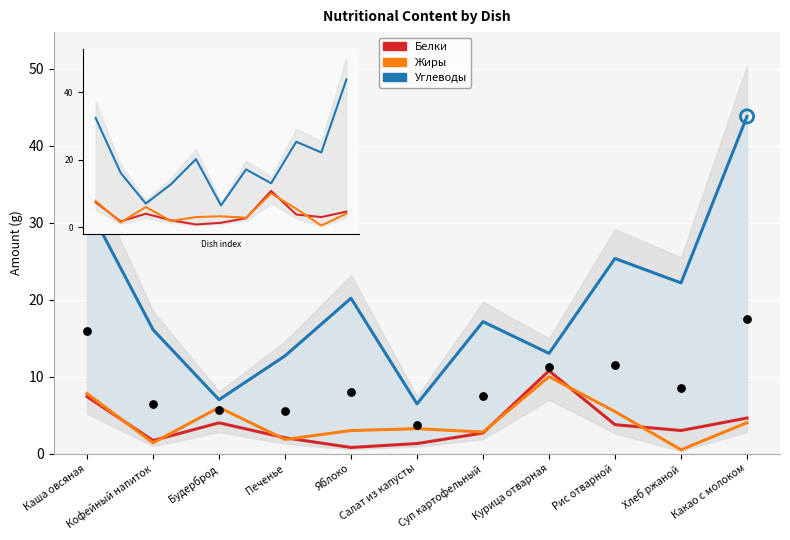

Which series has the largest total across all categories?

Углеводы